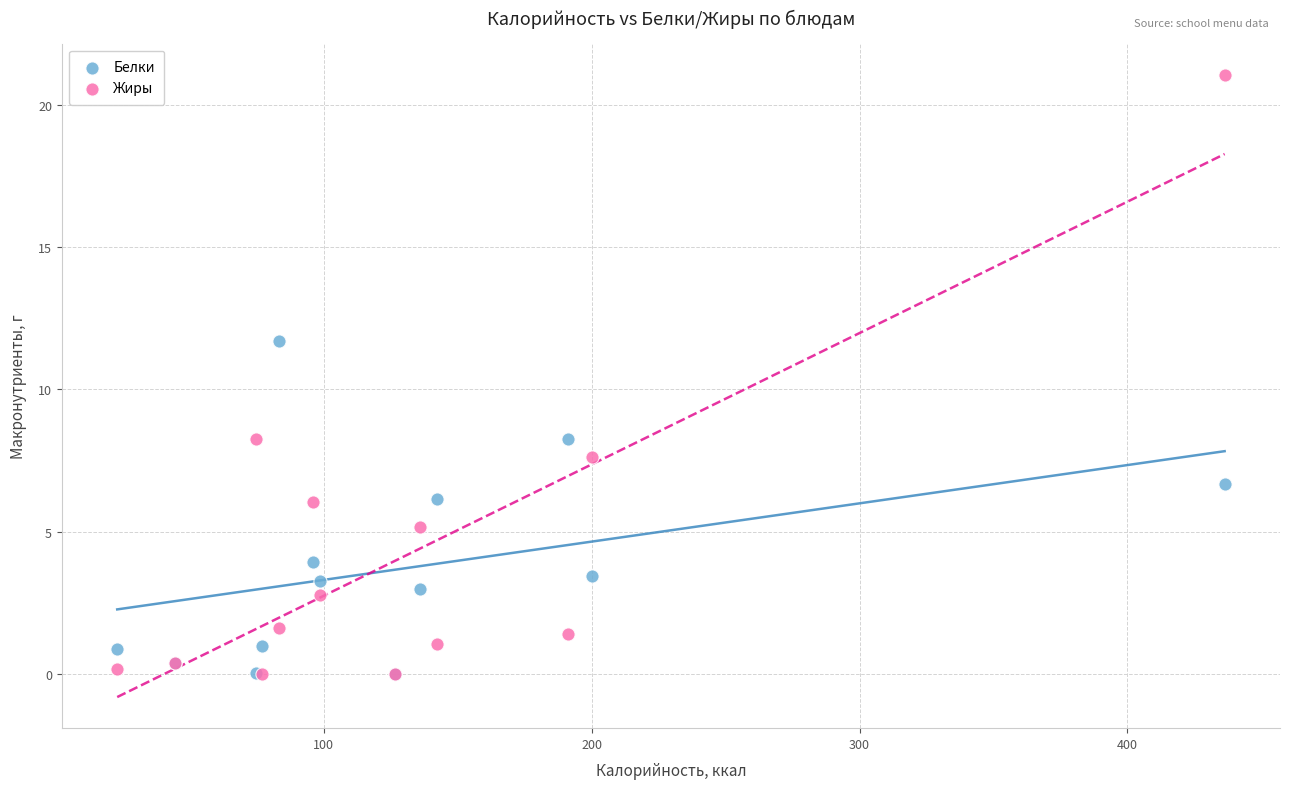

Which series has the widest spread of Y values?

Жиры